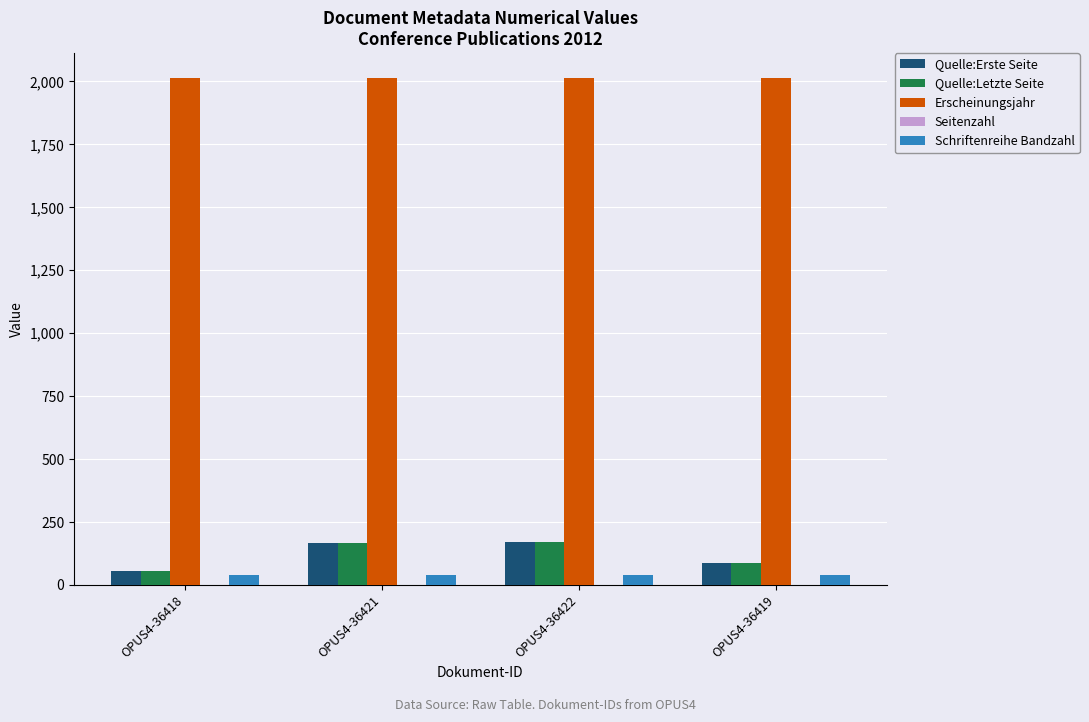

What is the average value of the Schriftenreihe Bandzahl series?

41